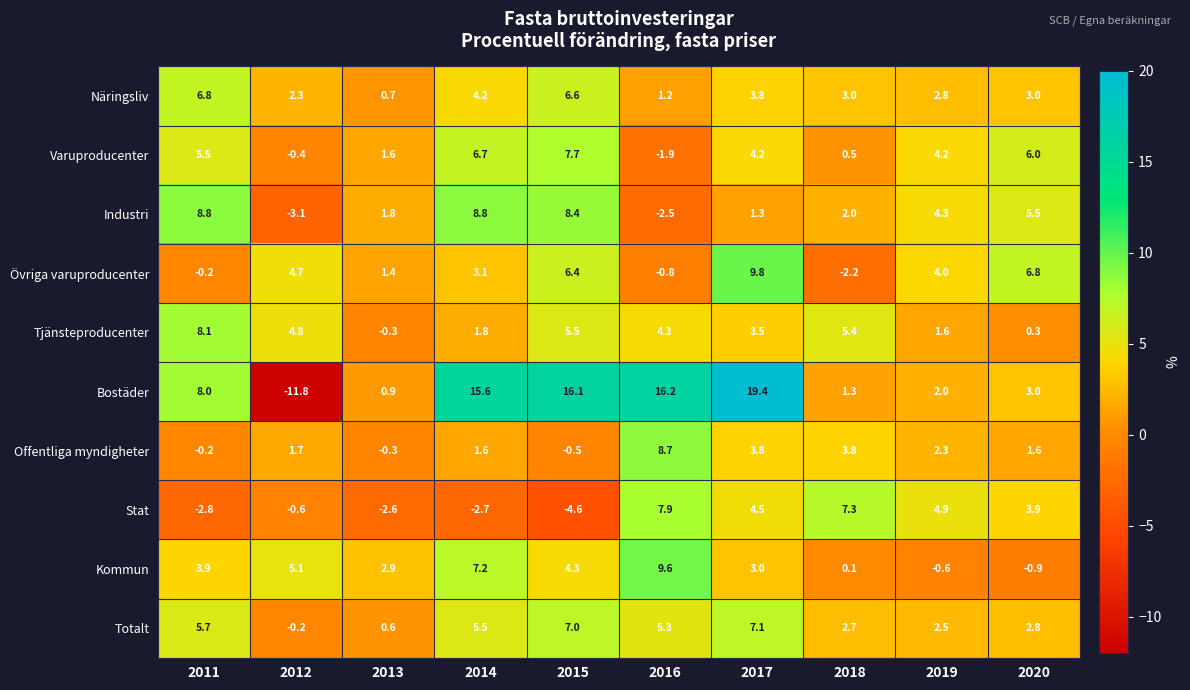

At which label does Tjänsteproducenter first exceed 4?

2011